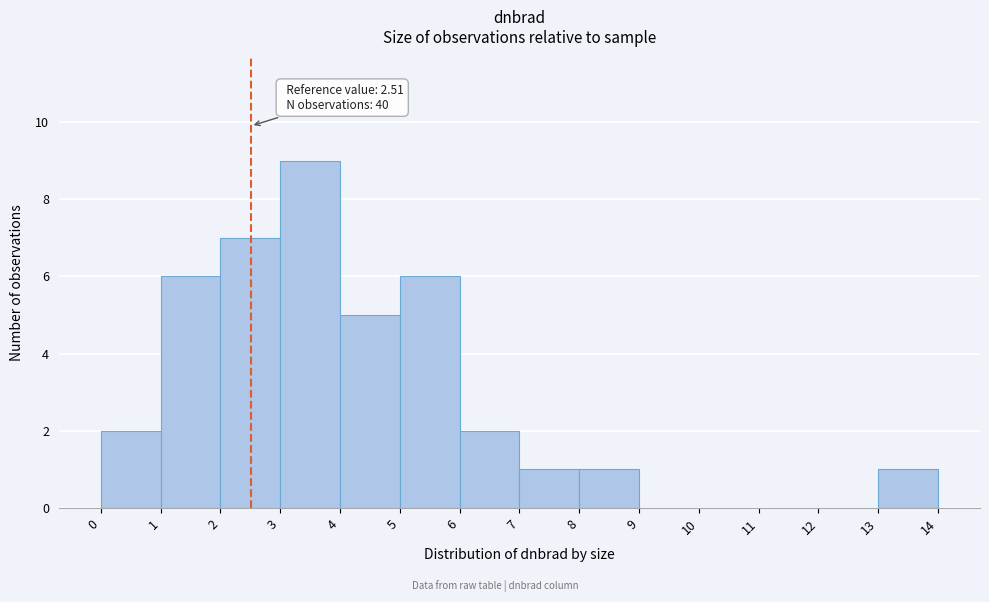

Over which range of the x-axis is the bar tallest?

3 to 4